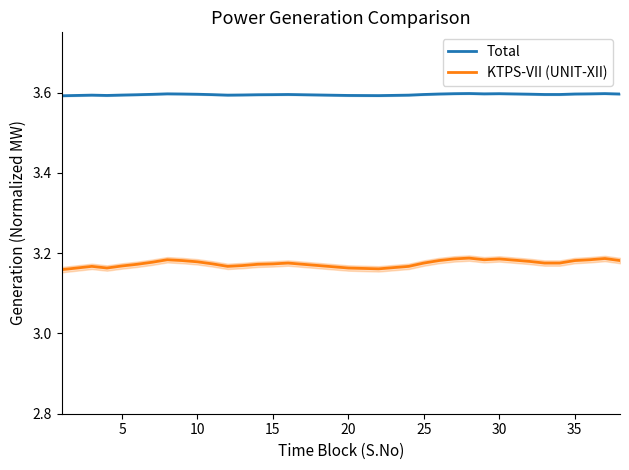

Reading left to right, extract all data points from this chart.

Total: 3.6	3.6	3.6	3.6	3.6	3.6	3.6	3.6	3.6	3.6	3.6	3.6	3.6	3.6	3.6	3.6	3.6	3.6	3.6	3.6	3.6	3.6	3.6	3.6	3.6	3.6	3.6	3.6	3.6	3.6	3.6	3.6	3.6	3.6	3.6	3.6	3.6	3.6
KTPS-VII (UNIT-XII): 3.2	3.2	3.2	3.2	3.2	3.2	3.2	3.2	3.2	3.2	3.2	3.2	3.2	3.2	3.2	3.2	3.2	3.2	3.2	3.2	3.2	3.2	3.2	3.2	3.2	3.2	3.2	3.2	3.2	3.2	3.2	3.2	3.2	3.2	3.2	3.2	3.2	3.2